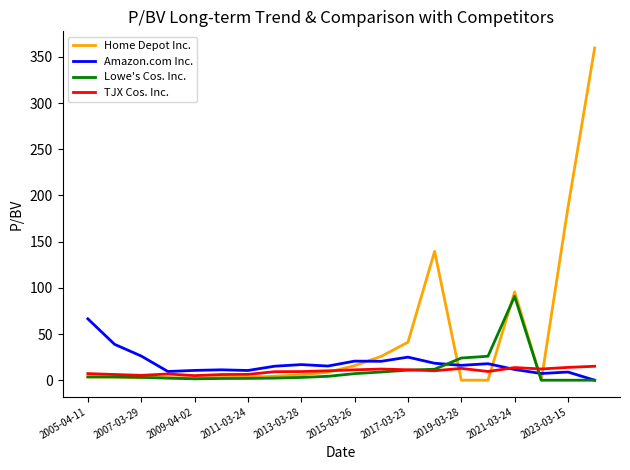

List the series in order of their peak value, highest first.

Home Depot Inc., Lowe's Cos. Inc., Amazon.com Inc., TJX Cos. Inc.